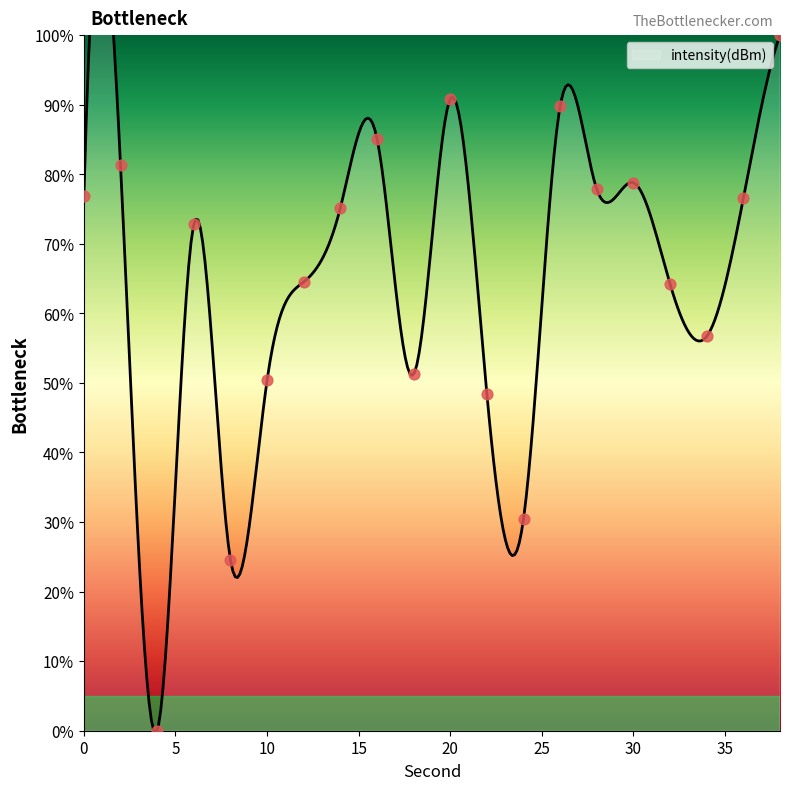

Approximately how many times larger is the value at 14 compared to 18?

1.5